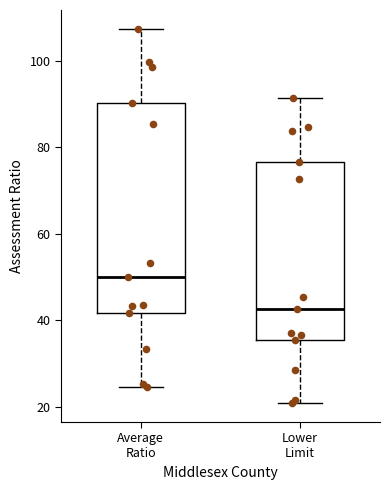

Which box's median line is the highest?

Average Ratio